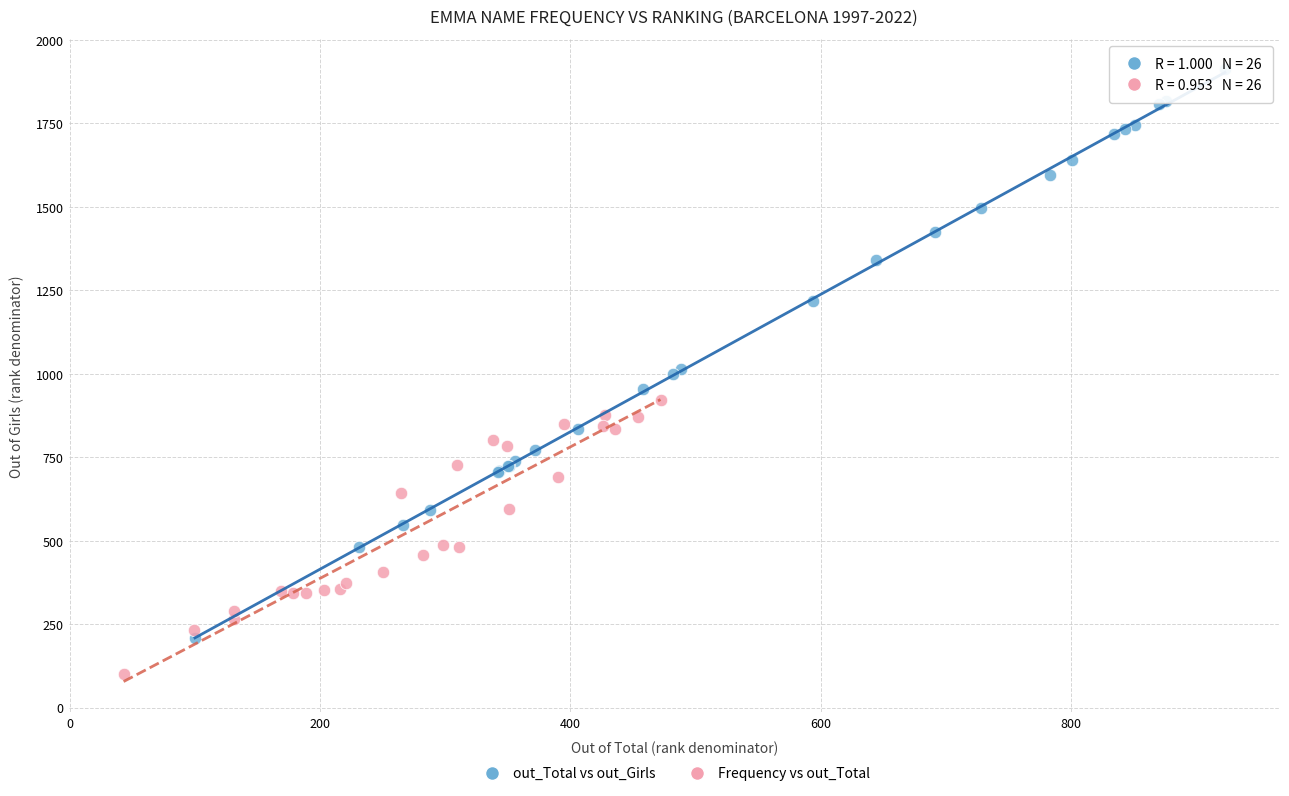

What are all the series names shown in the legend?

out_Total vs out_Girls, Frequency vs out_Total